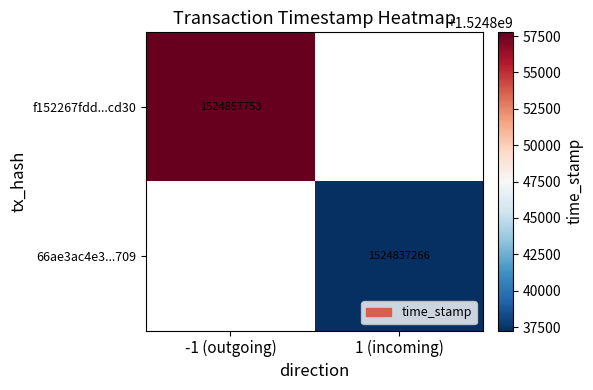

True or false: f152267fdd...cd30 has a value of 1524857753 at -1 (outgoing).

True